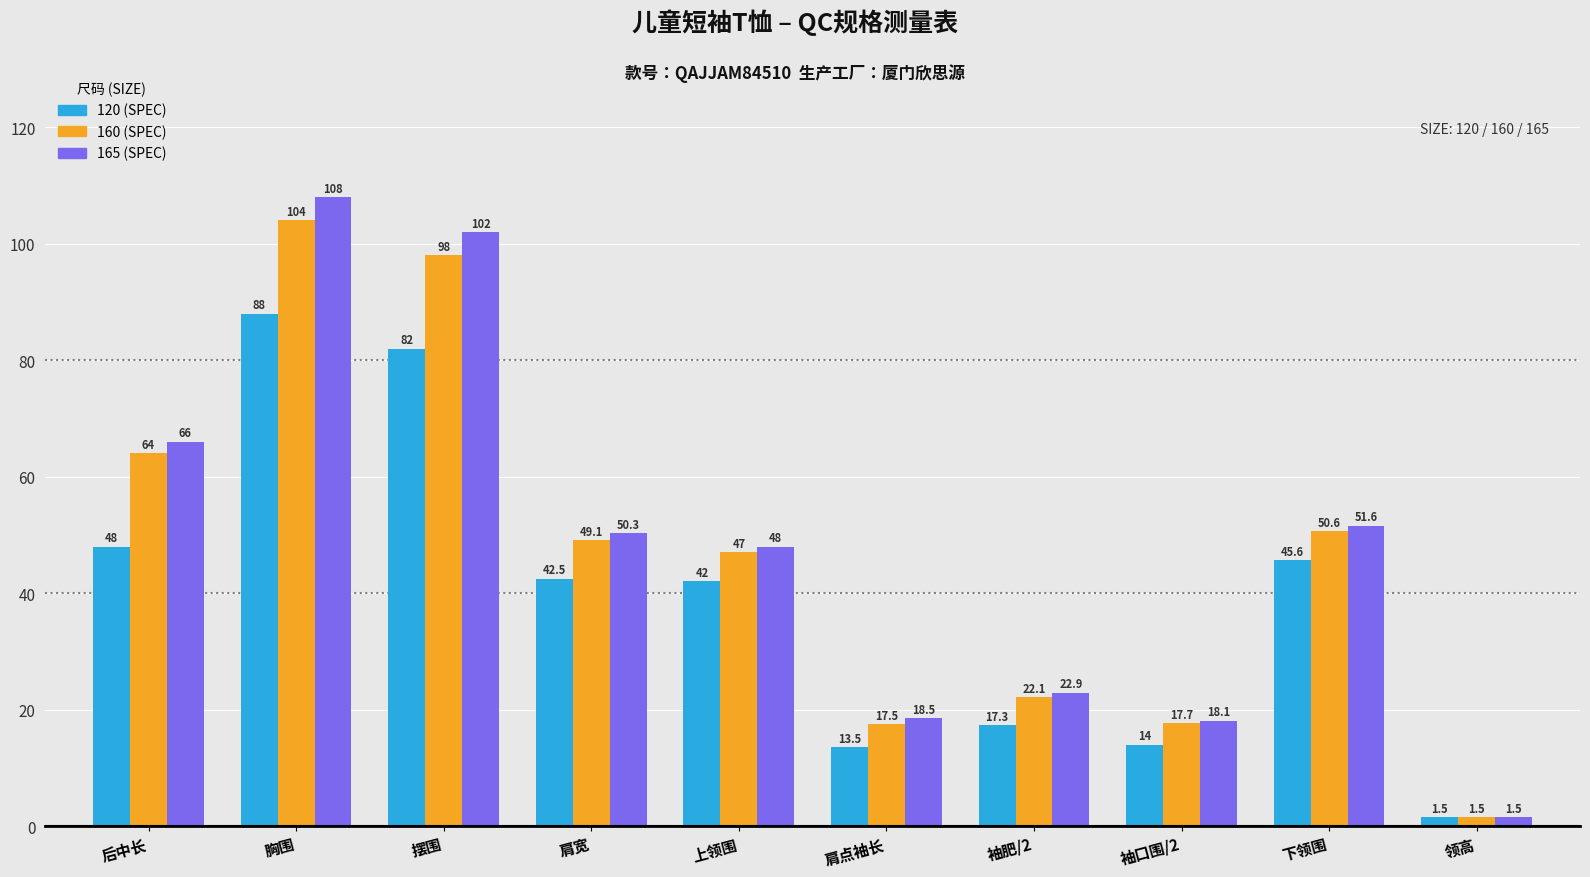

What is the total value across all series at 上领围?

137.0